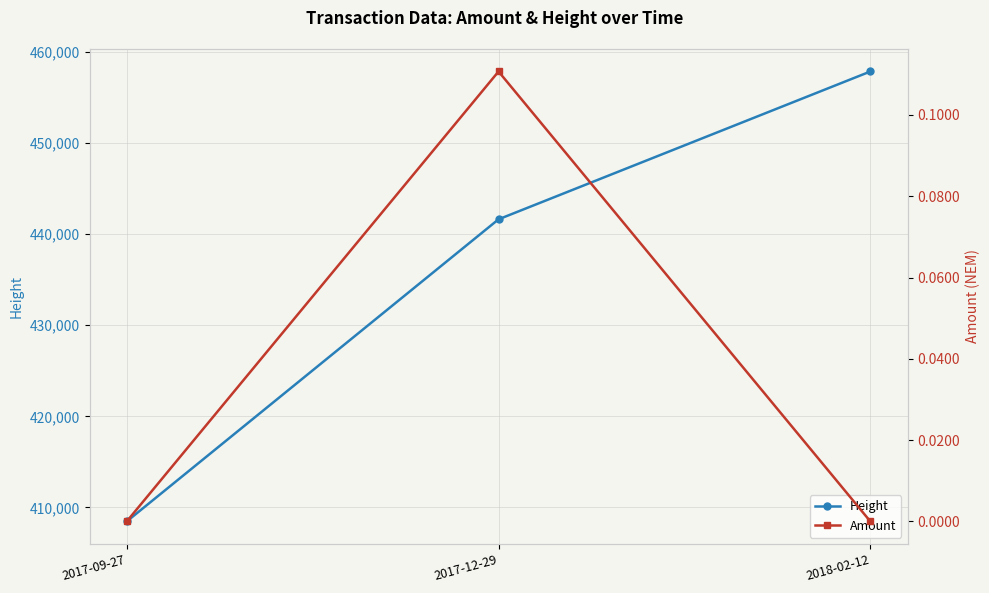

At which category is the sum across all series the highest?

2018-02-12